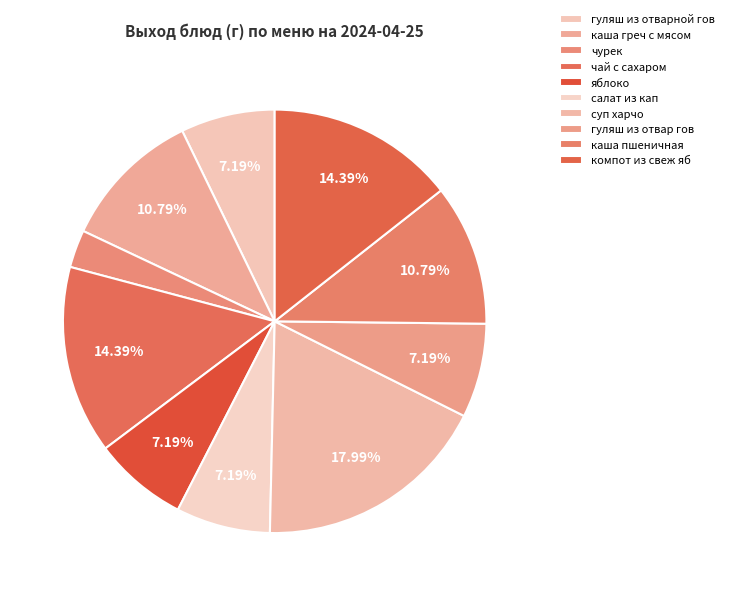

Is there a majority slice in this chart?

No